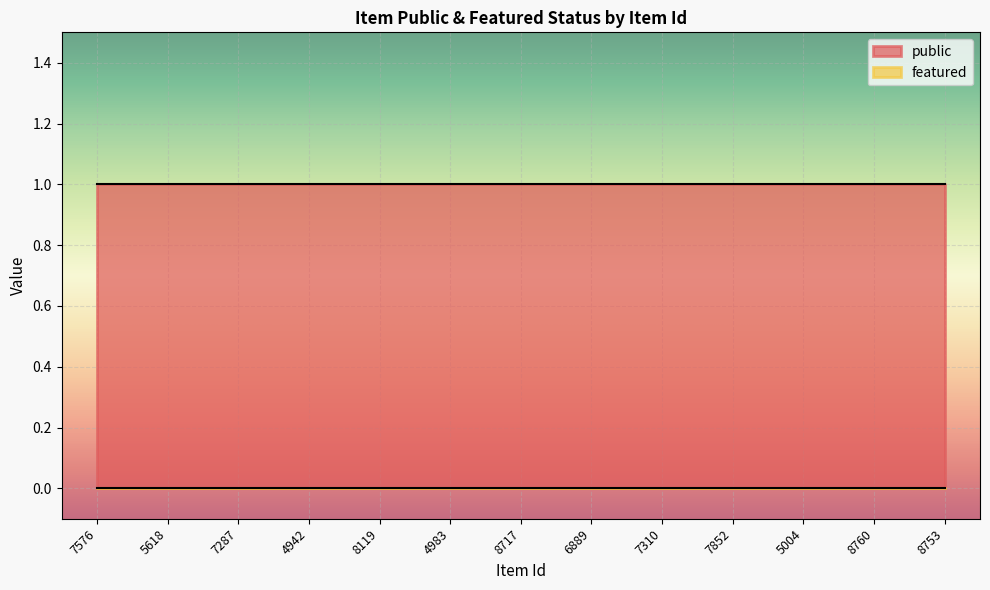

Which series has the largest total across all categories?

public